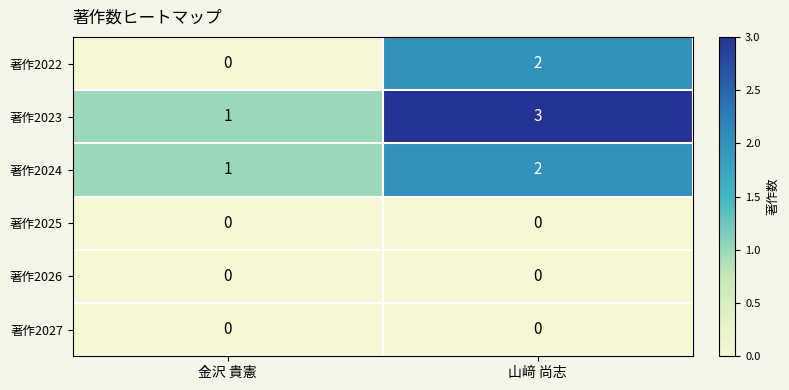

What is the total value across all series at 金沢 貴憲?

2